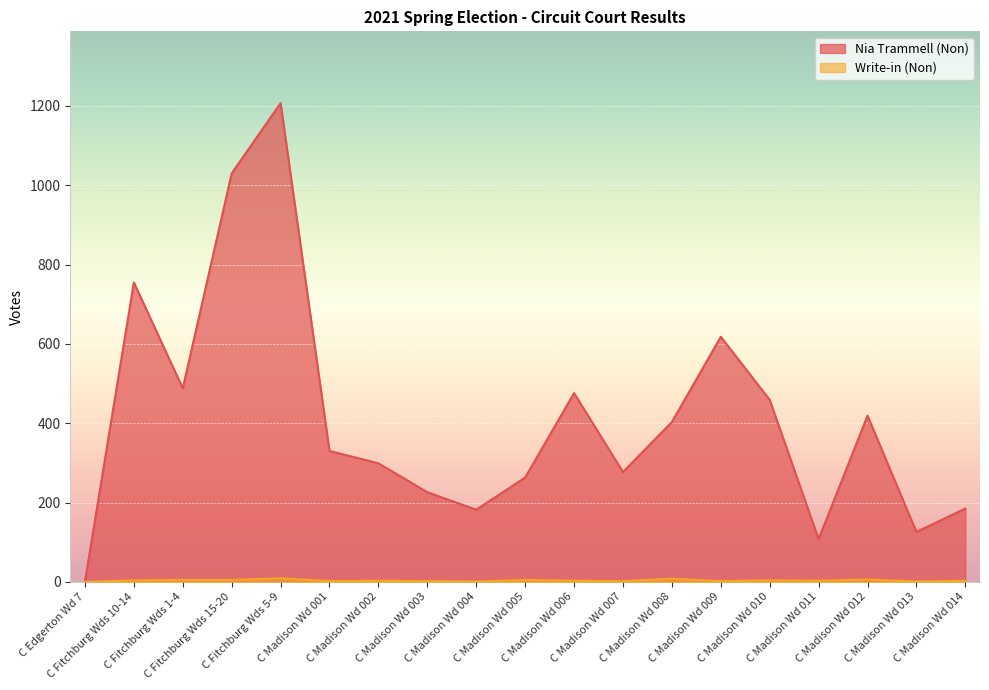

Reading right to left, list all the values displayed in this chart.

Nia Trammell (Non): C Madison Wd 014=185	C Madison Wd 013=126	C Madison Wd 012=419	C Madison Wd 011=108	C Madison Wd 010=459	C Madison Wd 009=618	C Madison Wd 008=403	C Madison Wd 007=277	C Madison Wd 006=476	C Madison Wd 005=263	C Madison Wd 004=182	C Madison Wd 003=226	C Madison Wd 002=299	C Madison Wd 001=330	C Fitchburg Wds 5-9=1207	C Fitchburg Wds 15-20=1030	C Fitchburg Wds 1-4=488	C Fitchburg Wds 10-14=755	C Edgerton Wd 7=1
Write-in (Non): C Madison Wd 014=3	C Madison Wd 013=1	C Madison Wd 012=6	C Madison Wd 011=3	C Madison Wd 010=4	C Madison Wd 009=2	C Madison Wd 008=8	C Madison Wd 007=2	C Madison Wd 006=3	C Madison Wd 005=5	C Madison Wd 004=1	C Madison Wd 003=2	C Madison Wd 002=3	C Madison Wd 001=2	C Fitchburg Wds 5-9=9	C Fitchburg Wds 15-20=5	C Fitchburg Wds 1-4=5	C Fitchburg Wds 10-14=4	C Edgerton Wd 7=0